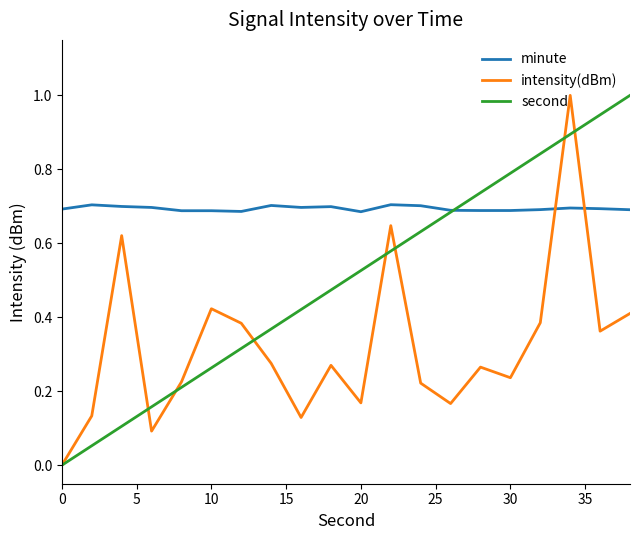

Which series has the largest total across all categories?

minute